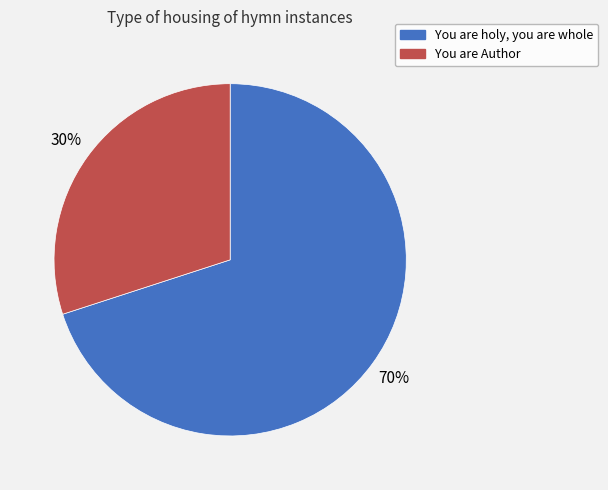

Which has a higher value, You are holy, you are whole or You are Author?

You are holy, you are whole